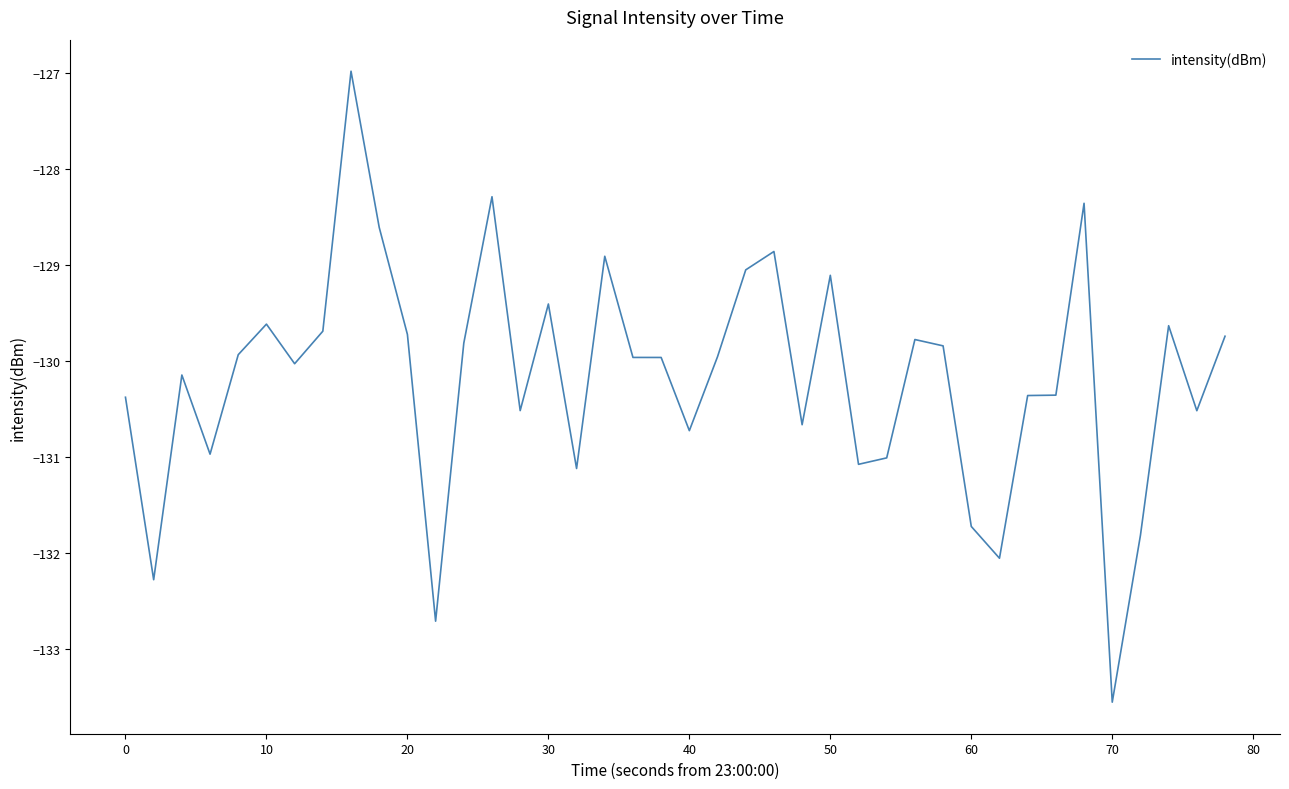

What is the difference between the maximum and minimum values?

6.6